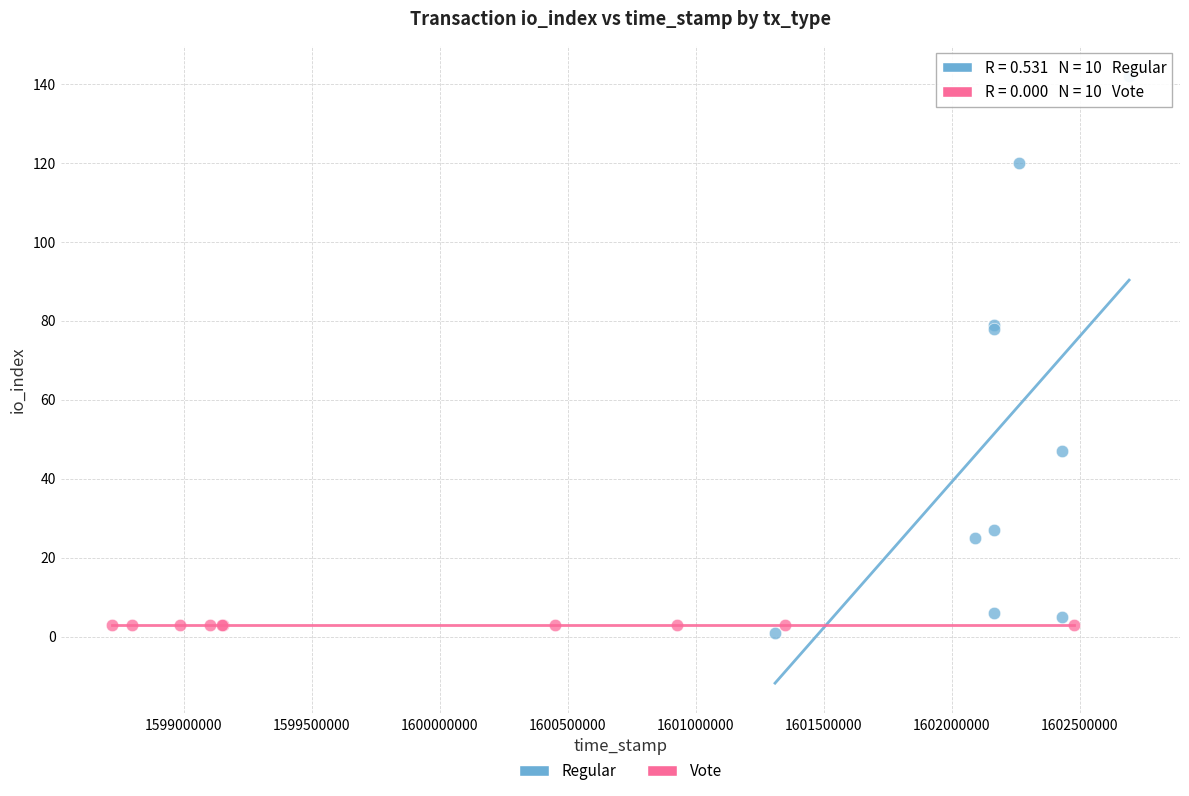

What are all the series names shown in the legend?

Regular, Vote